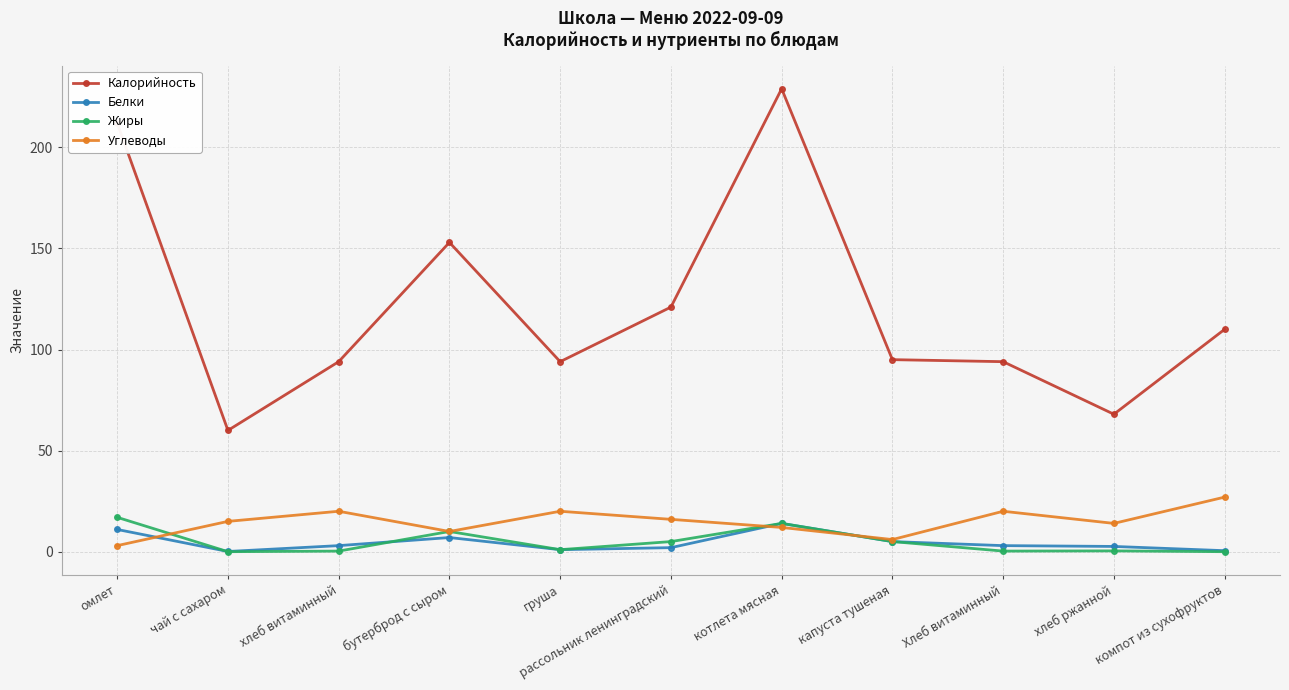

What is the average value of the Калорийность series?

120.9